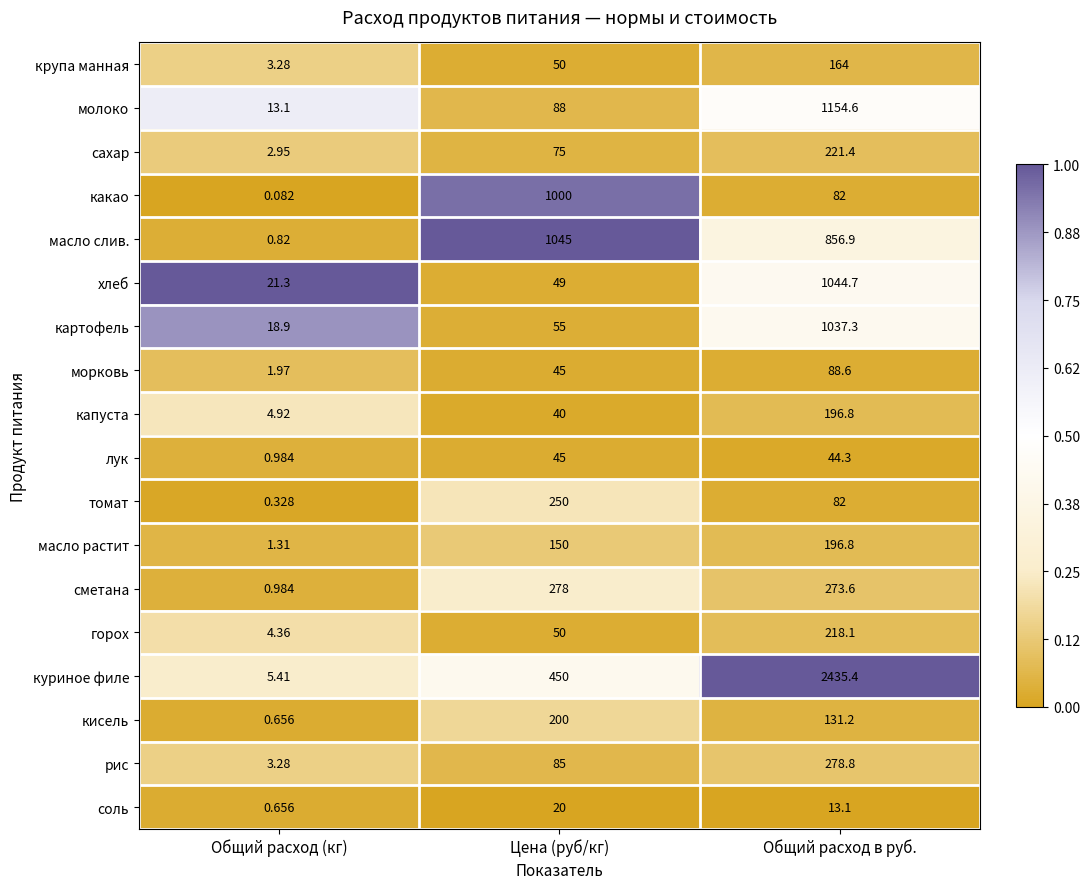

Is the value of сметана at Общий расход в руб. greater than the value of морковь at Общий расход (кг)?

Yes